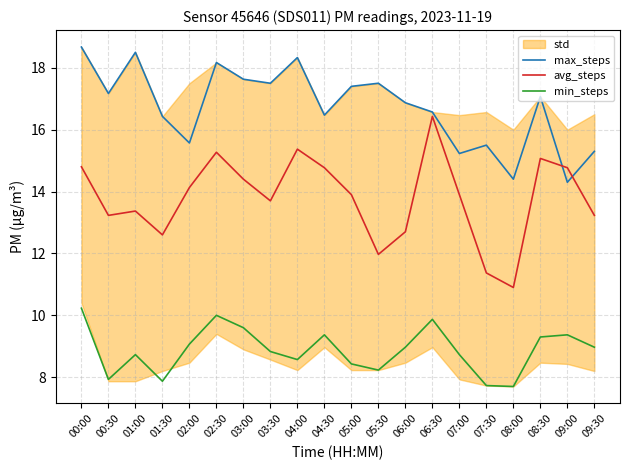

How many values in the min_steps series are below 8?

4